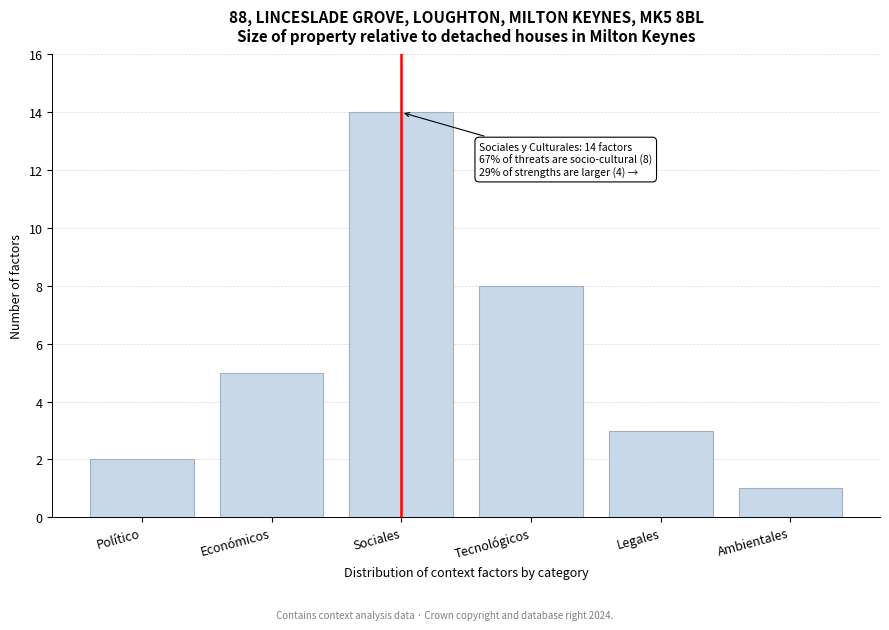

Reading left to right, transcribe all the data shown in this chart.

2	5	14	8	3	1